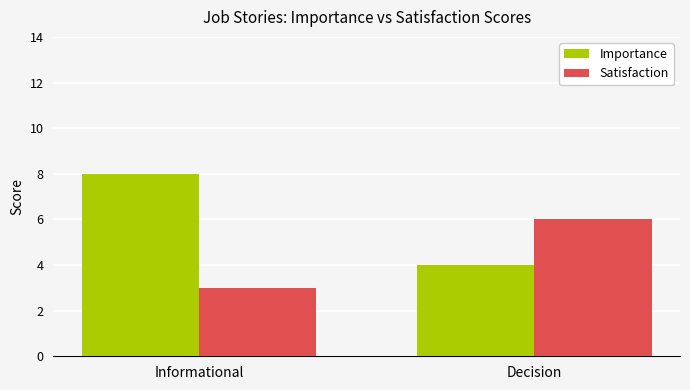

Which series has the largest total across all categories?

Importance